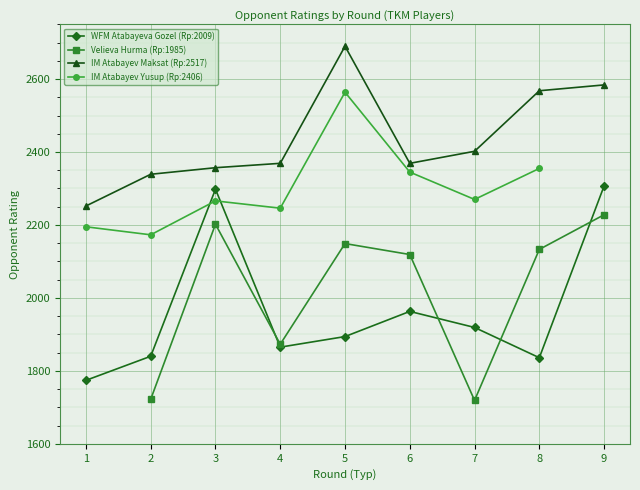

Count the number of categories in the chart.

9